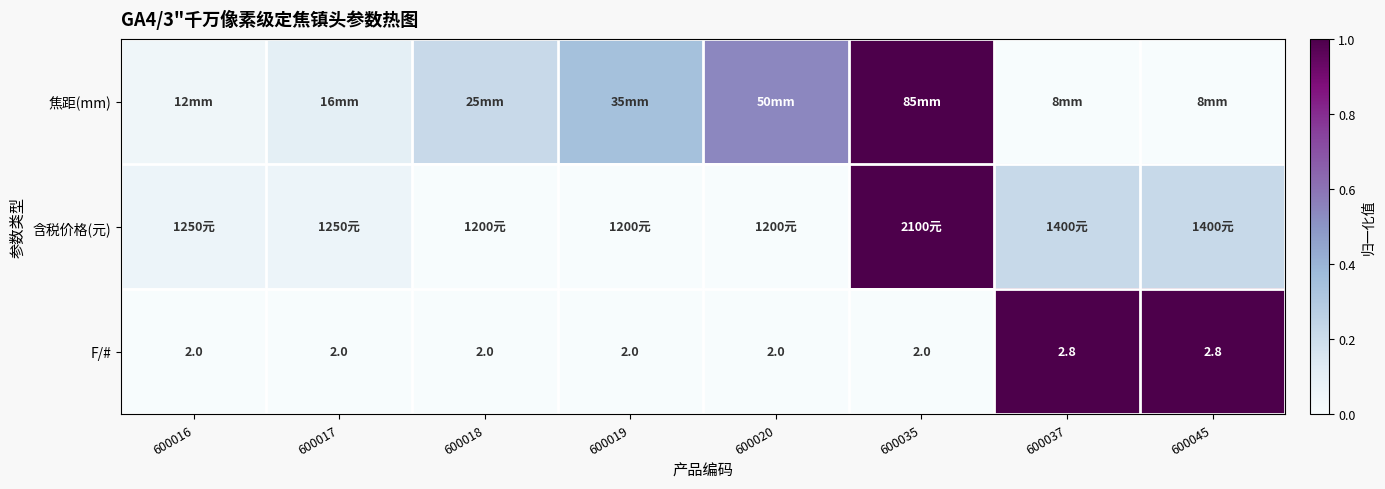

What is the total value across all series at 600016?

0.1